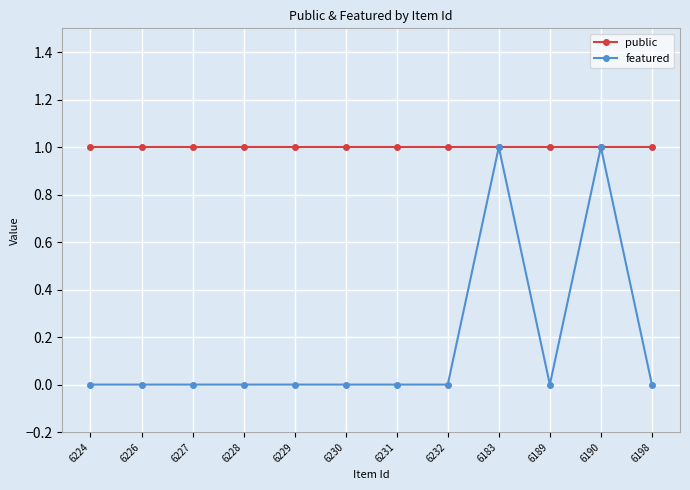

At 6189, list the series in order from smallest to largest.

featured, public